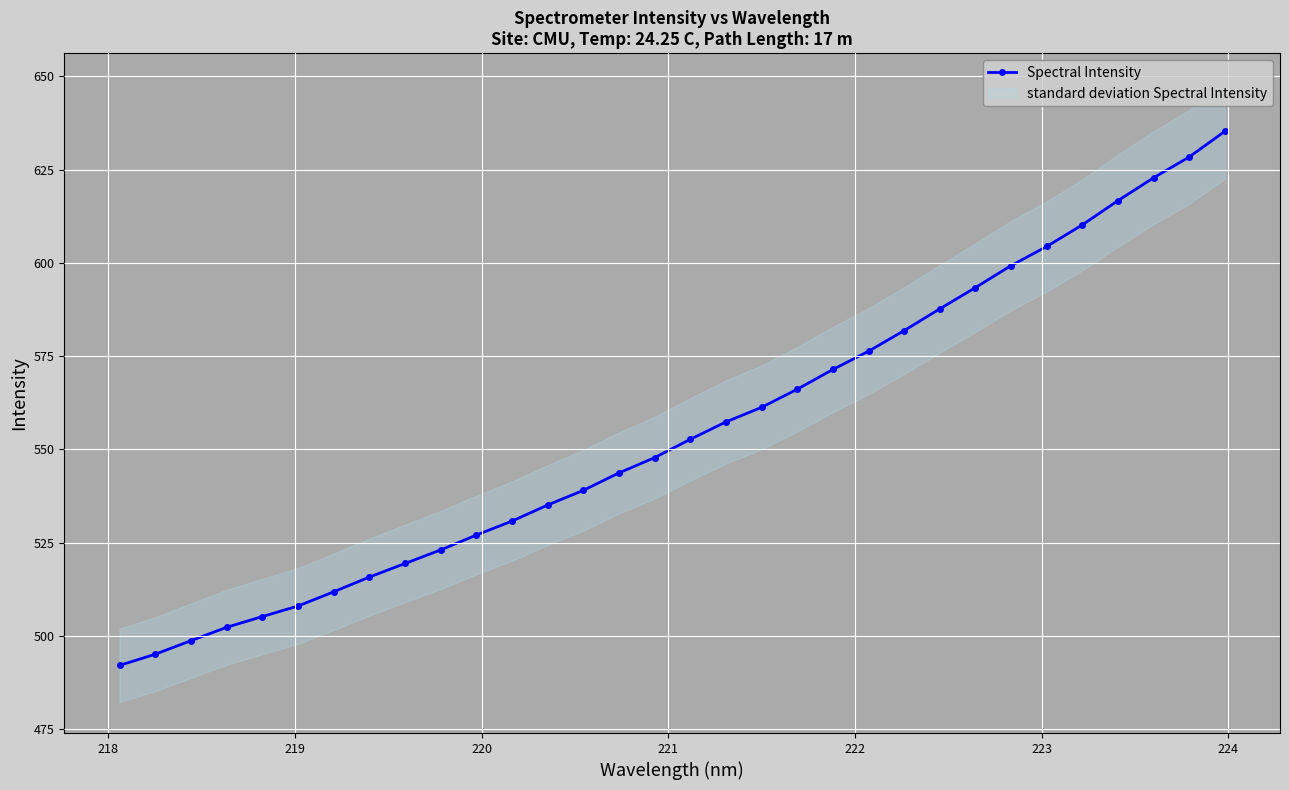

What is the value of the Spectral Intensity point at the 6th from the left?

508.0